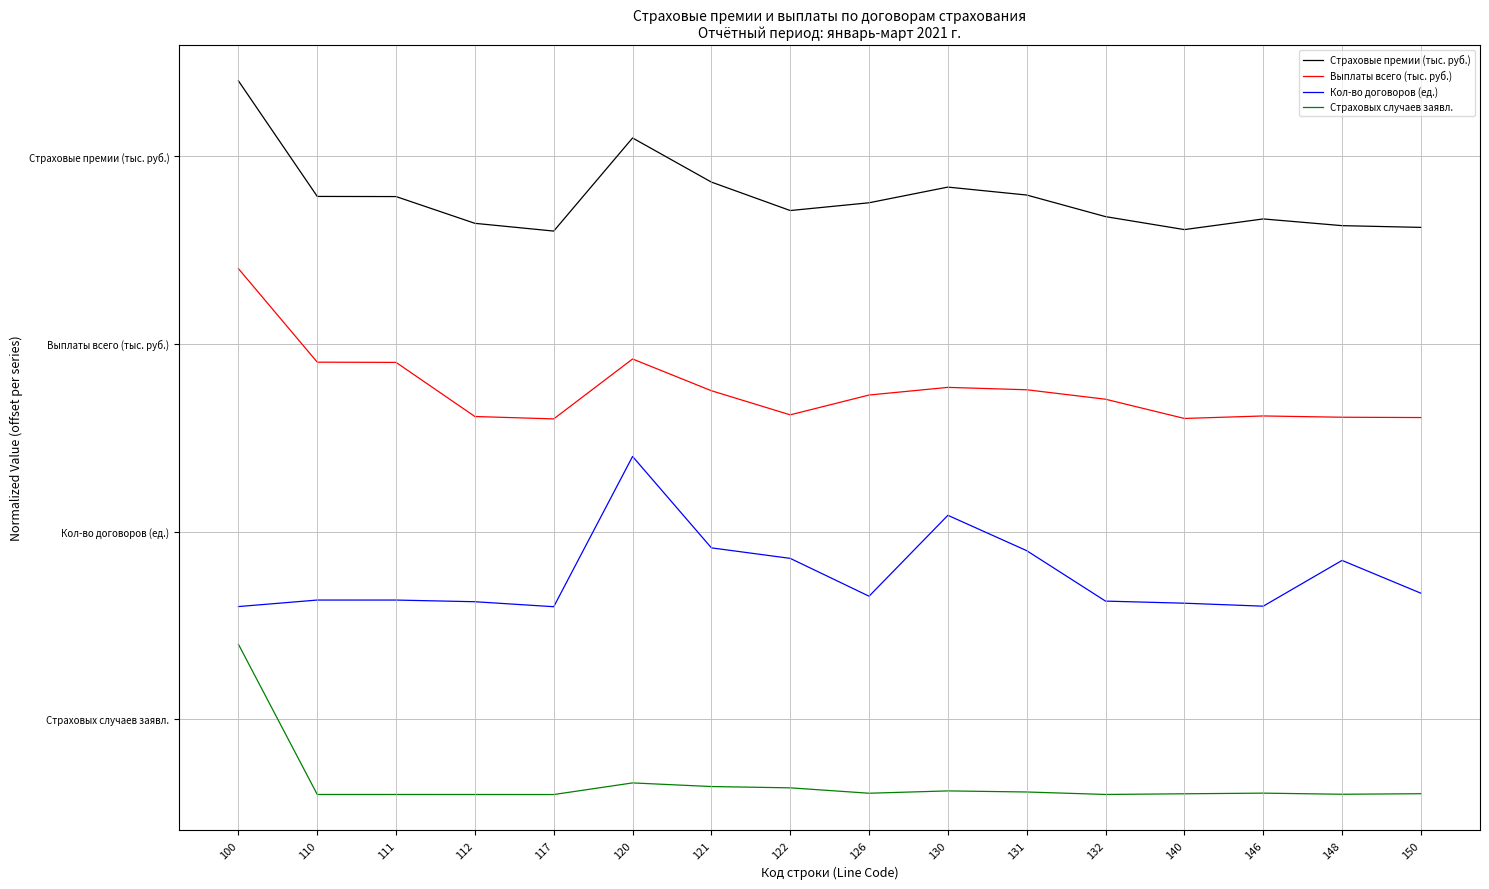

Which label corresponds to the largest value in the chart?

100